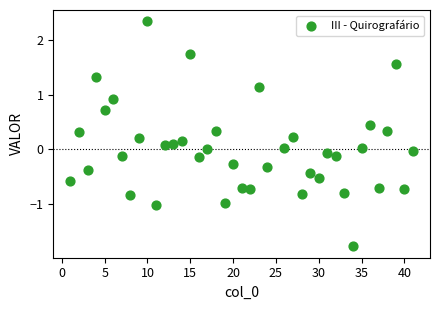

What is the range of Y values (max minus min)?

4.1